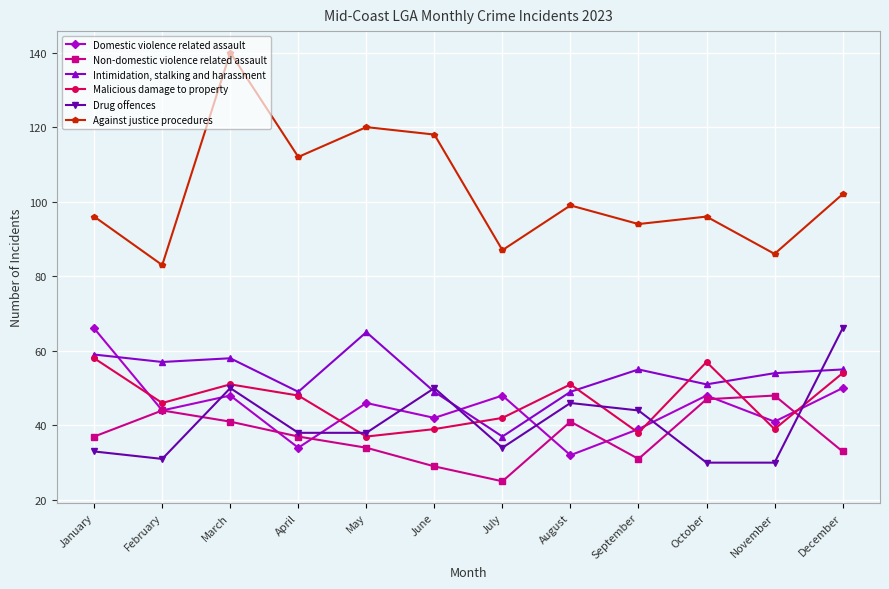

At which category is the sum across all series the highest?

March